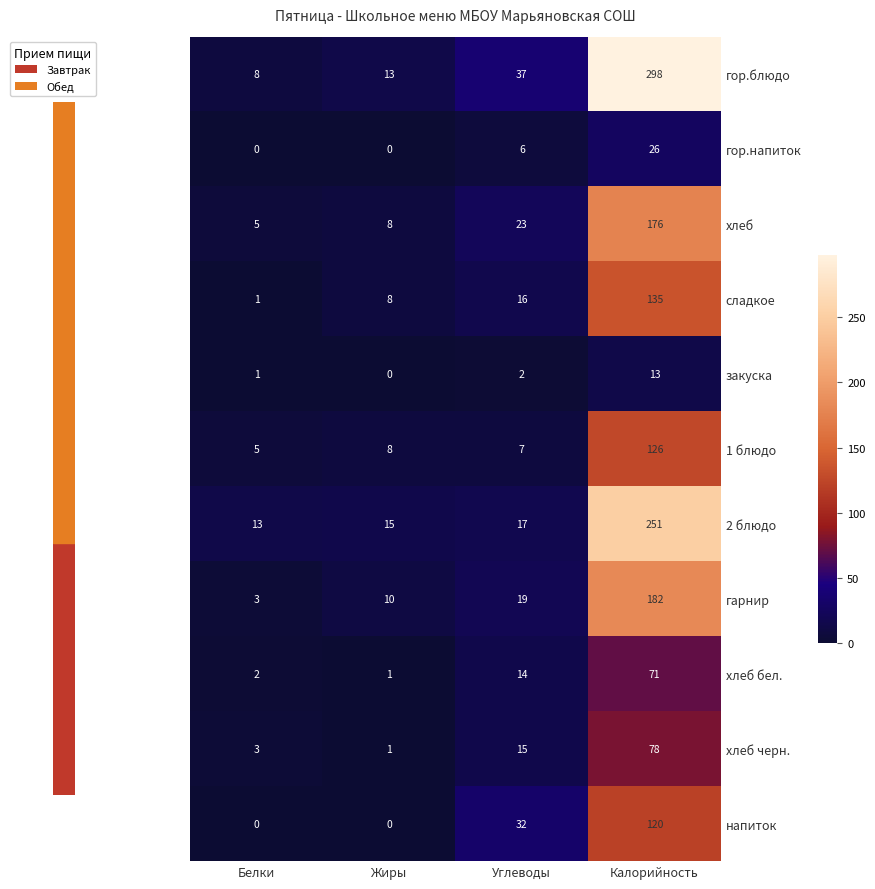

The value of 1 блюдо at Калорийность is 126. True or false?

True